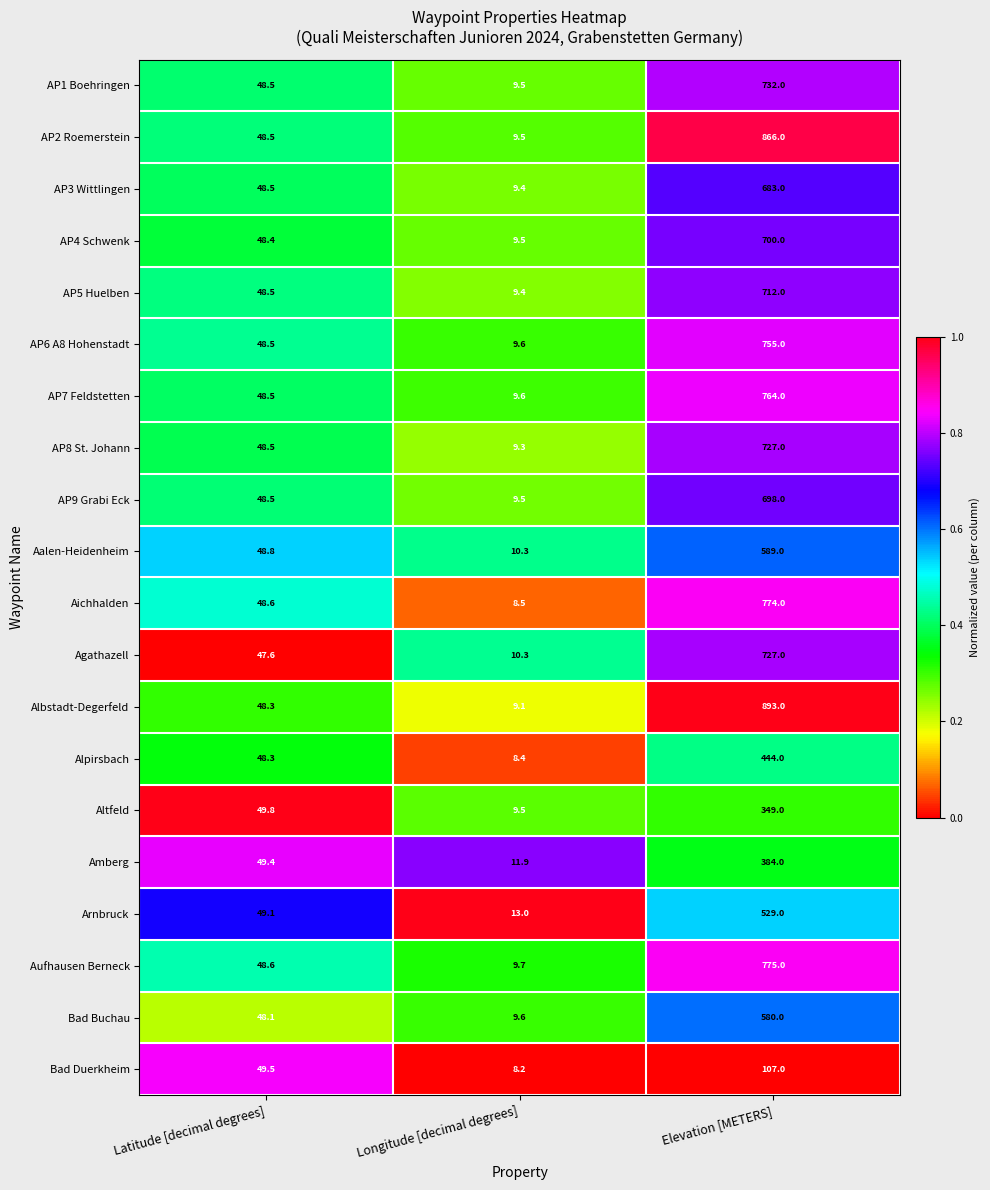

True or false: AP6 A8 Hohenstadt has a value of 16.3 at Longitude [decimal degrees].

False